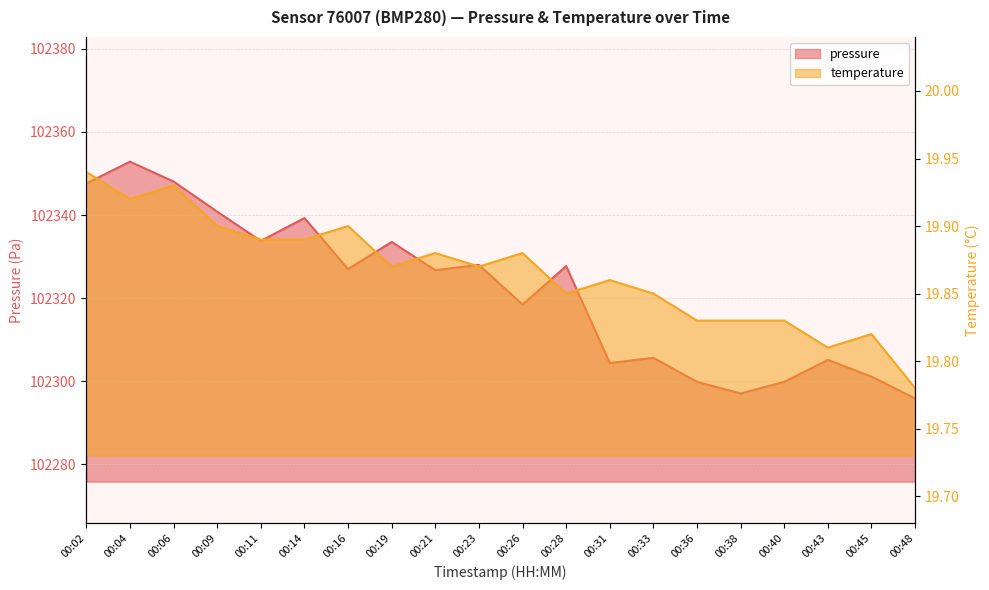

What is the difference between the pressure values at 00:26 and 00:16?

8.5